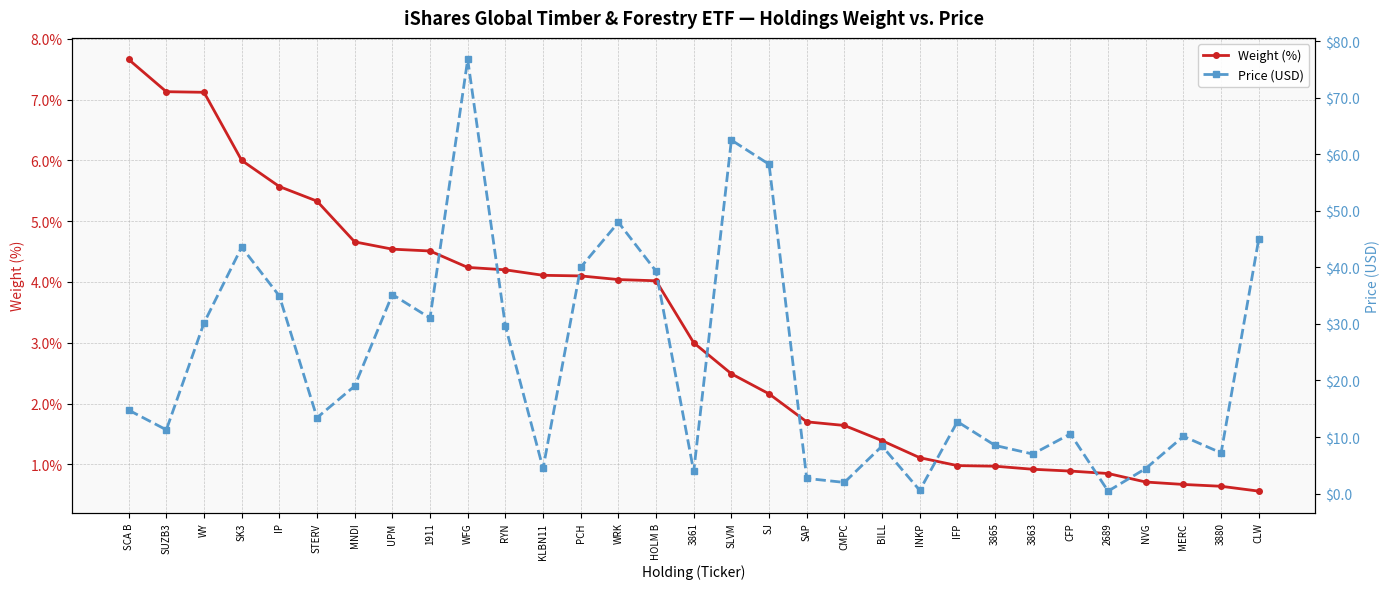

How many lines are shown in the chart?

2